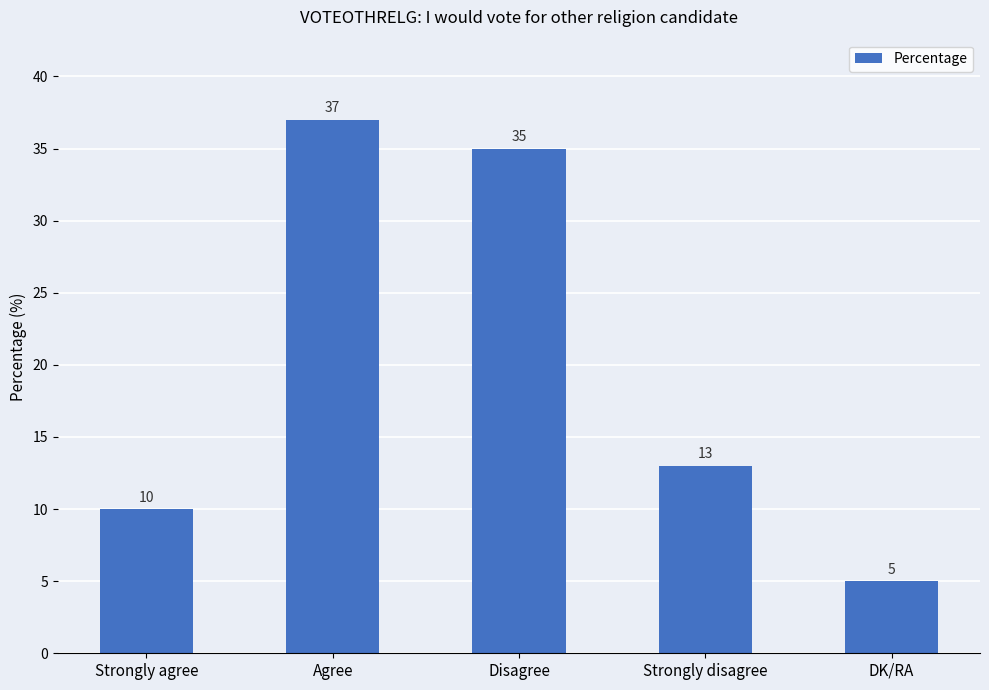

What is the difference between the values at Strongly agree and Strongly disagree?

3